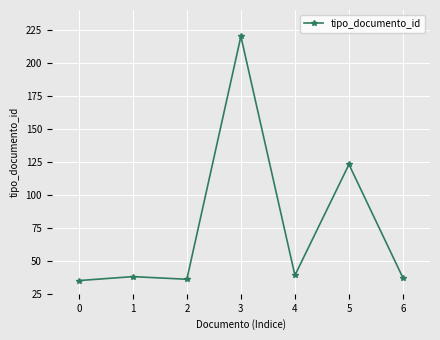

Is it true that the value at 3 is 299?

False